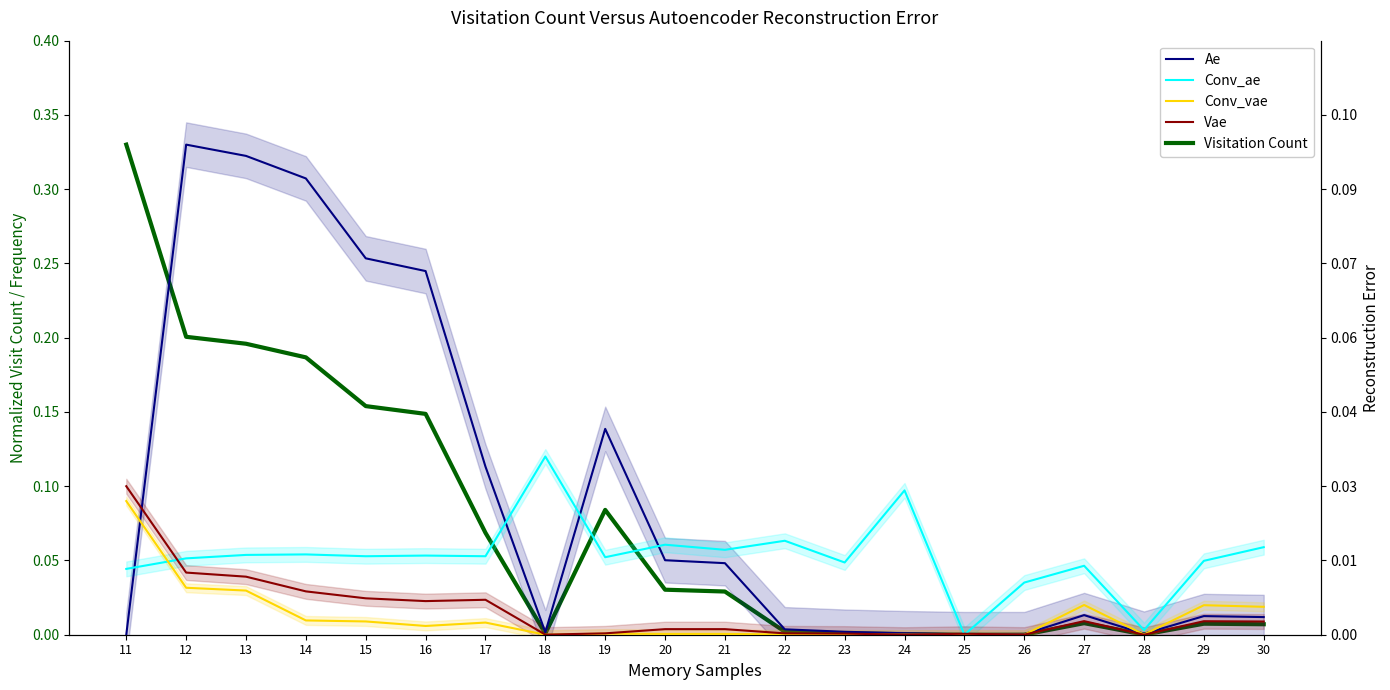

Does the chart display data point markers on the line(s)?

No